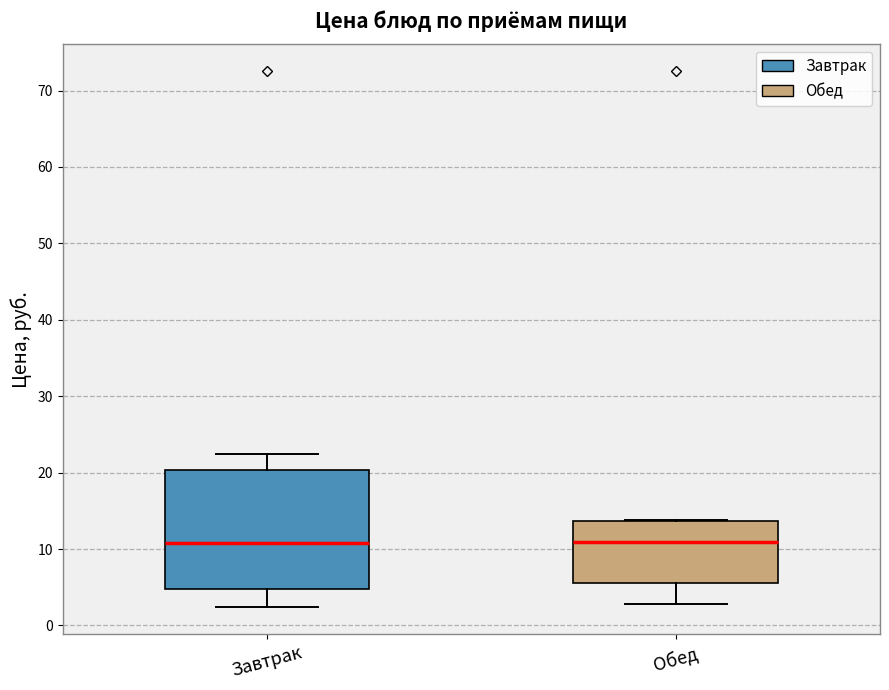

Reading left to right, read every box against the y-axis: the position of its median line, the range the box covers, and the ends of its whiskers. The values are not printed on the chart, so give them approximately, as read against the axis.

Завтрак: median 11, box 5 to 20, whiskers 2 to 23
Обед: median 11, box 6 to 14, whiskers 3 to 14